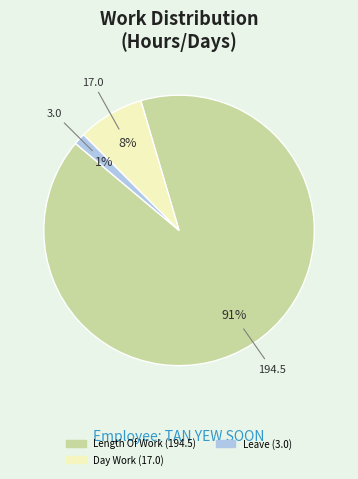

How many segments does this pie chart have?

3